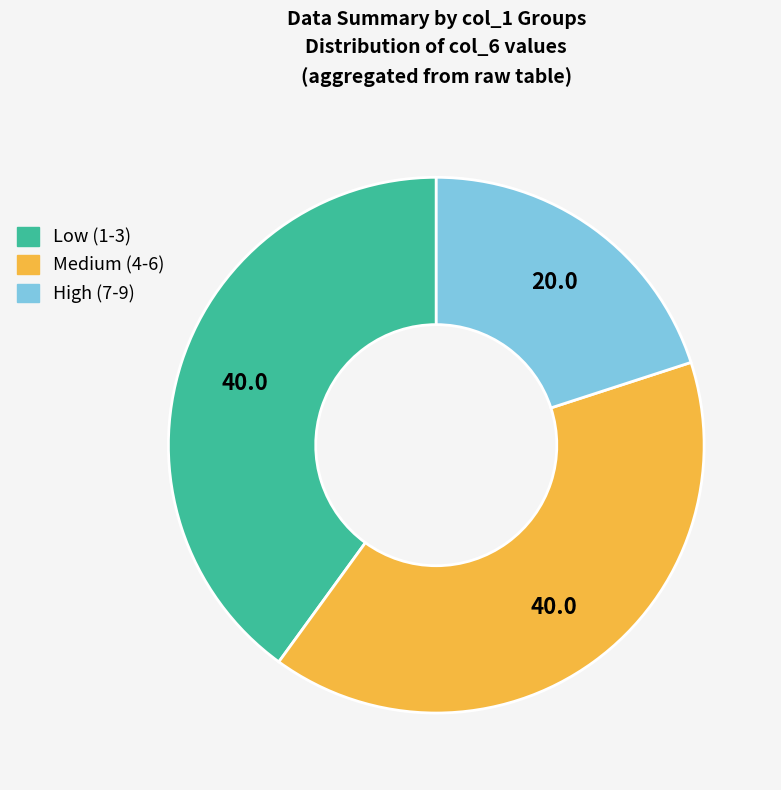

Does any single category account for the majority?

No